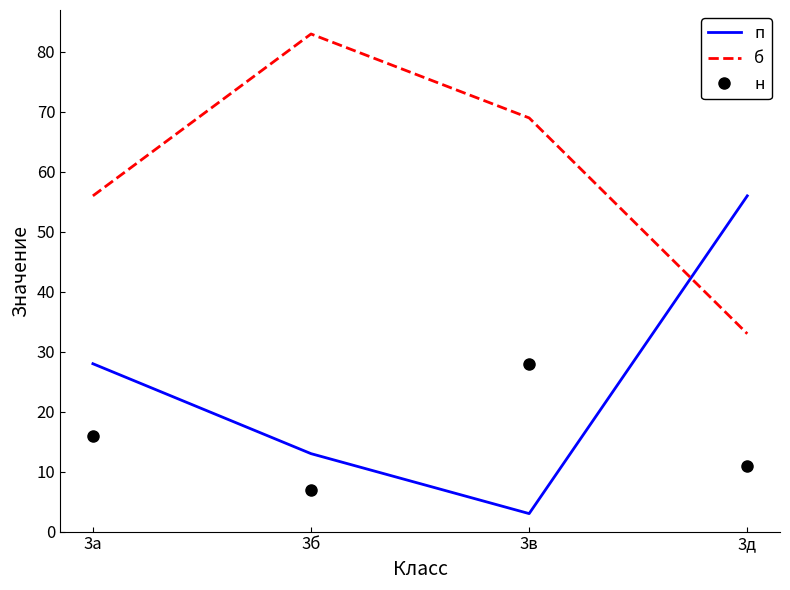

Where do п and н first cross each other?

3б and 3в